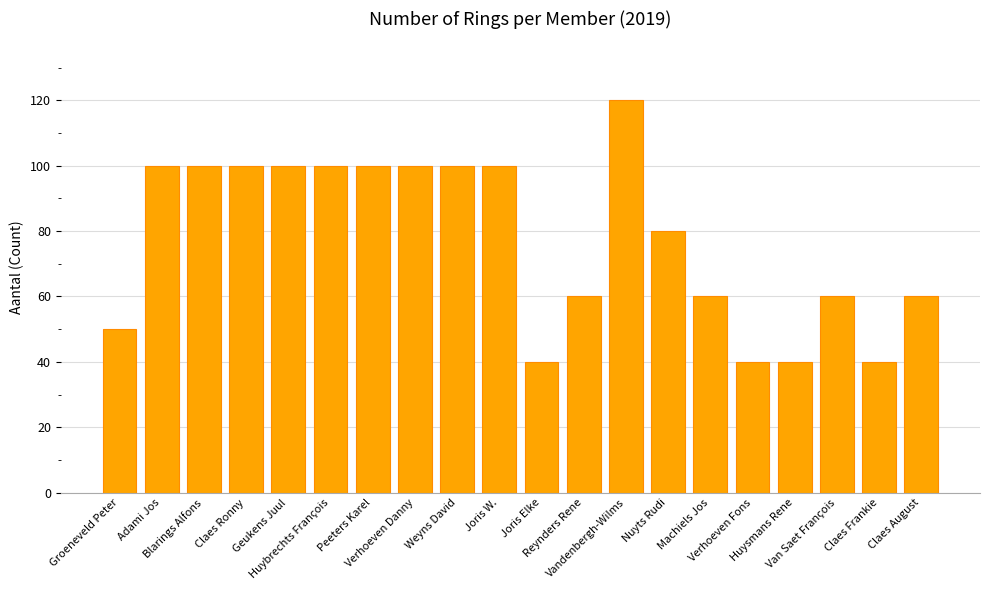

The value at Huysmans Rene is 52. True or false?

False